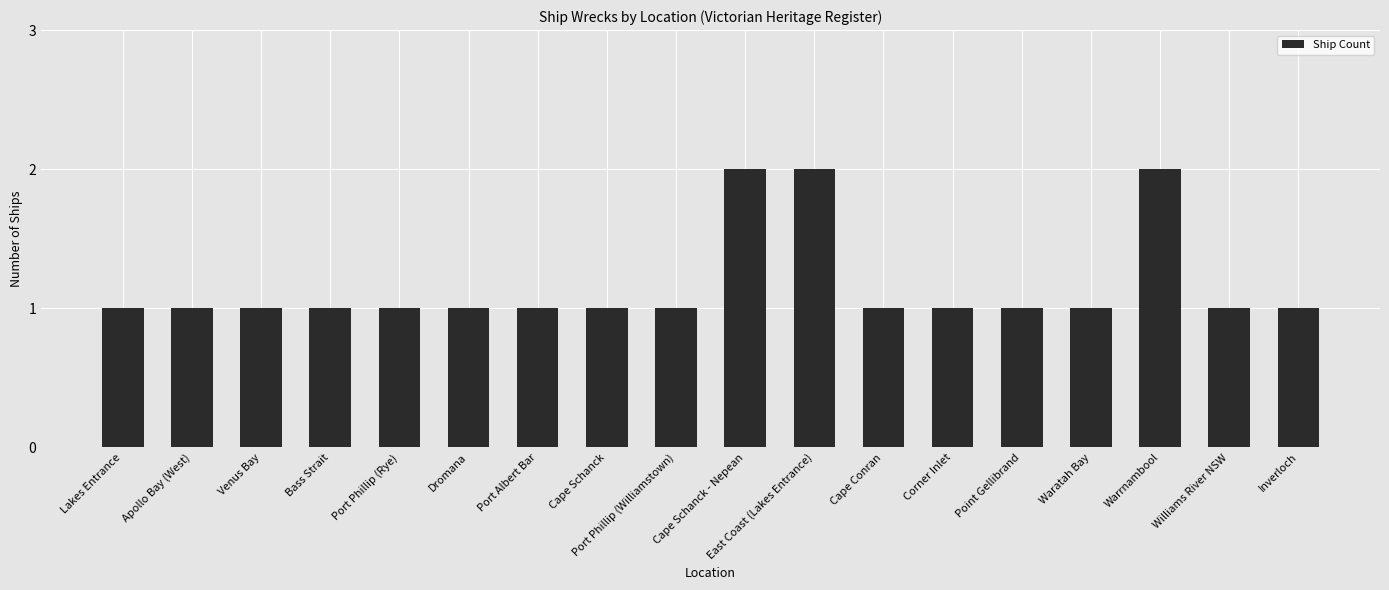

True or false: the data shows 2 at Cape Conran.

False